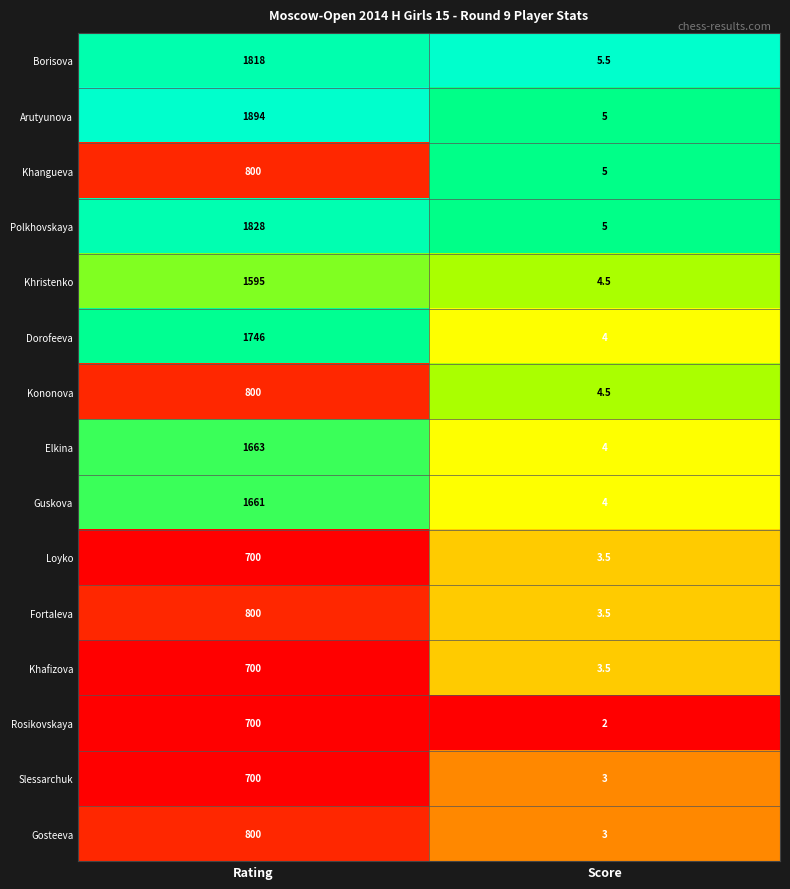

Read the Loyko value at Rating.

700.0